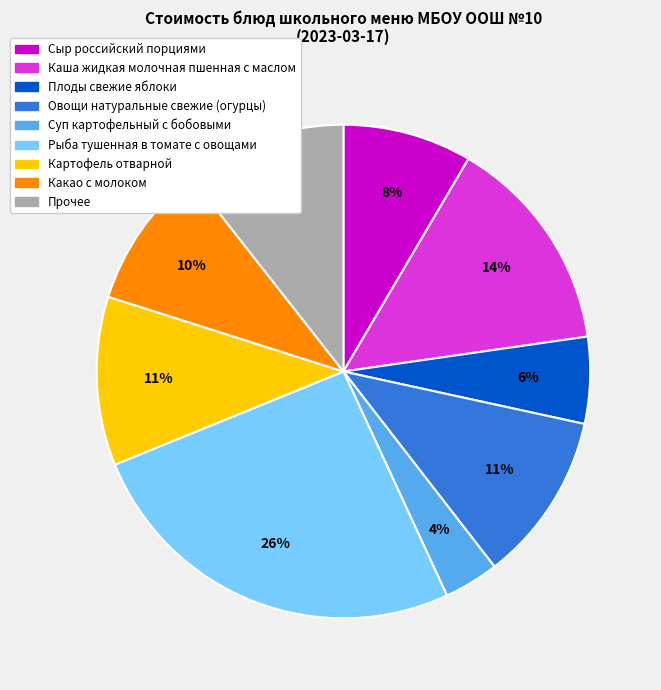

To the nearest percent, what is the average slice percentage?

11%